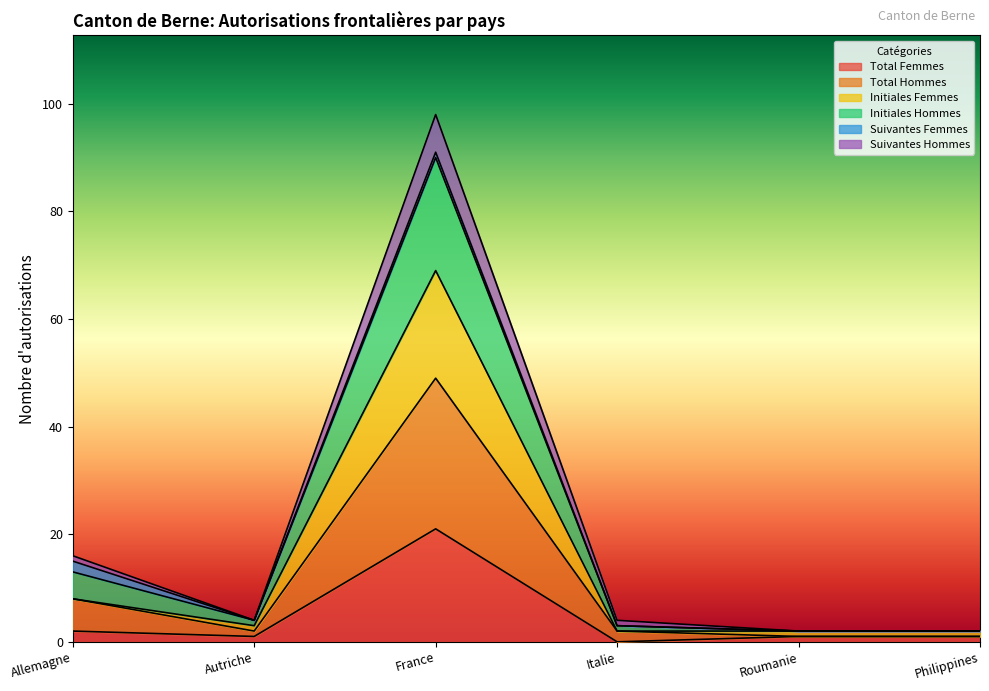

What is the highest value of the Total Femmes series?

21